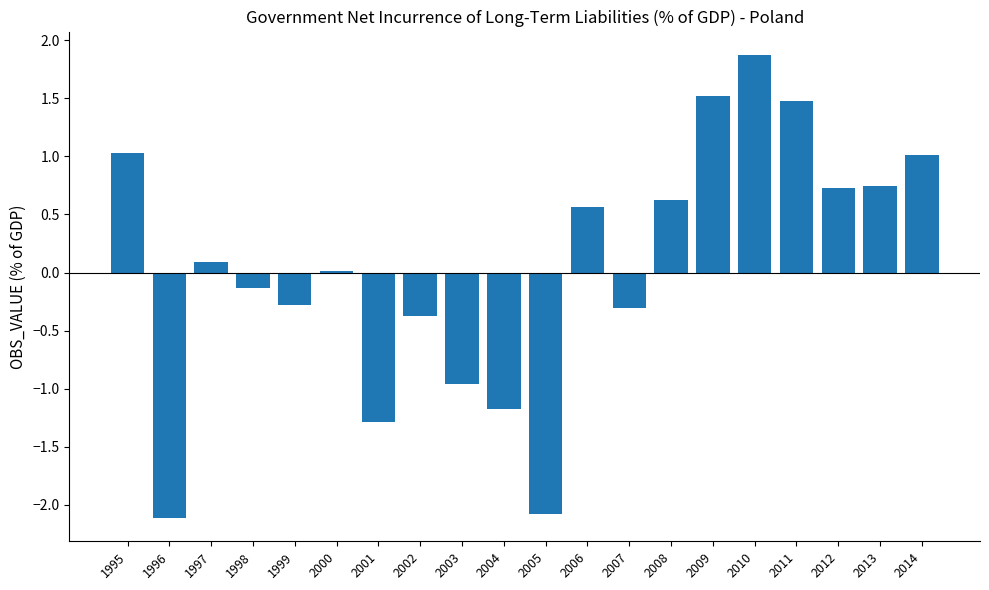

What is the greatest value displayed?

1.9